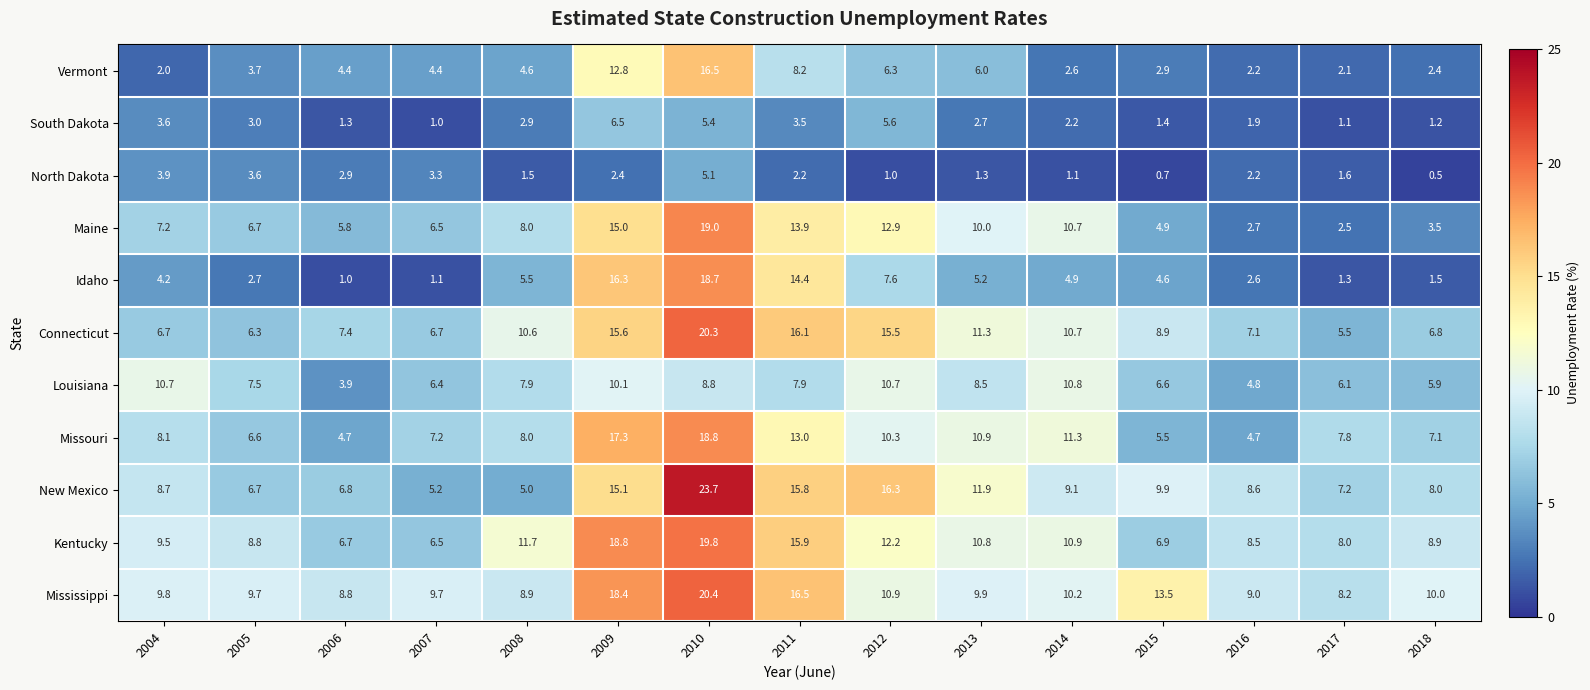

What is the difference between the second highest and second lowest values in the North Dakota series?

3.2